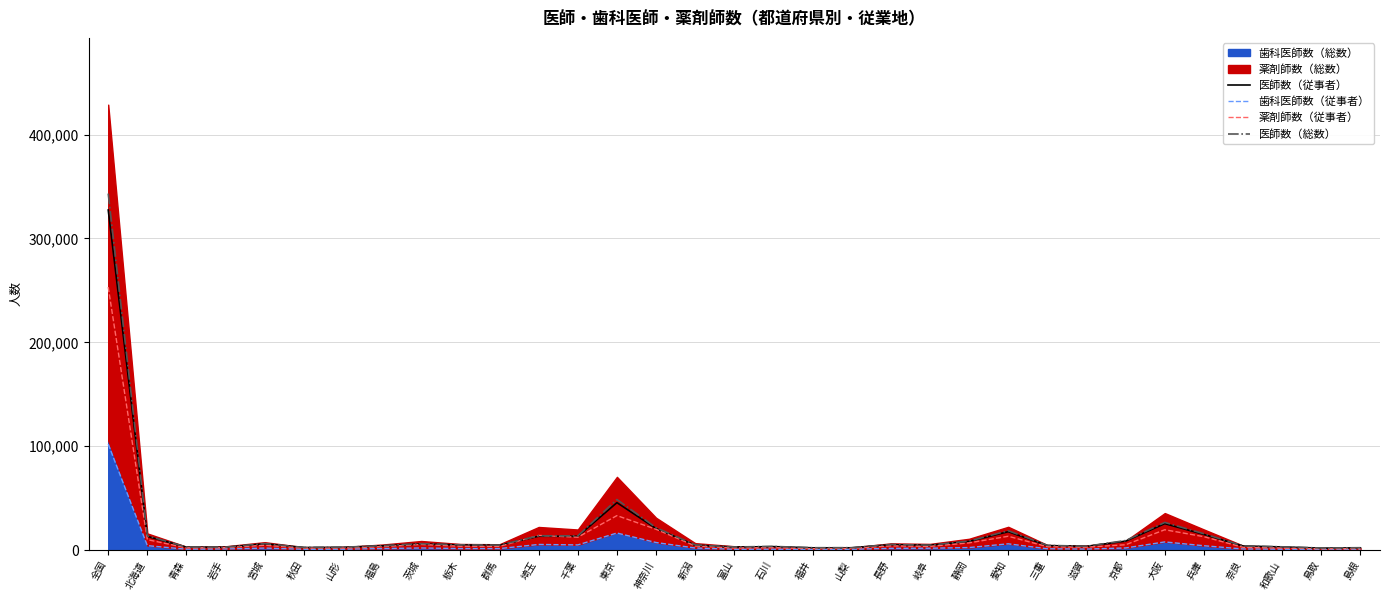

How many values in the 歯科医師数（従事者） series exceed 1354?

16